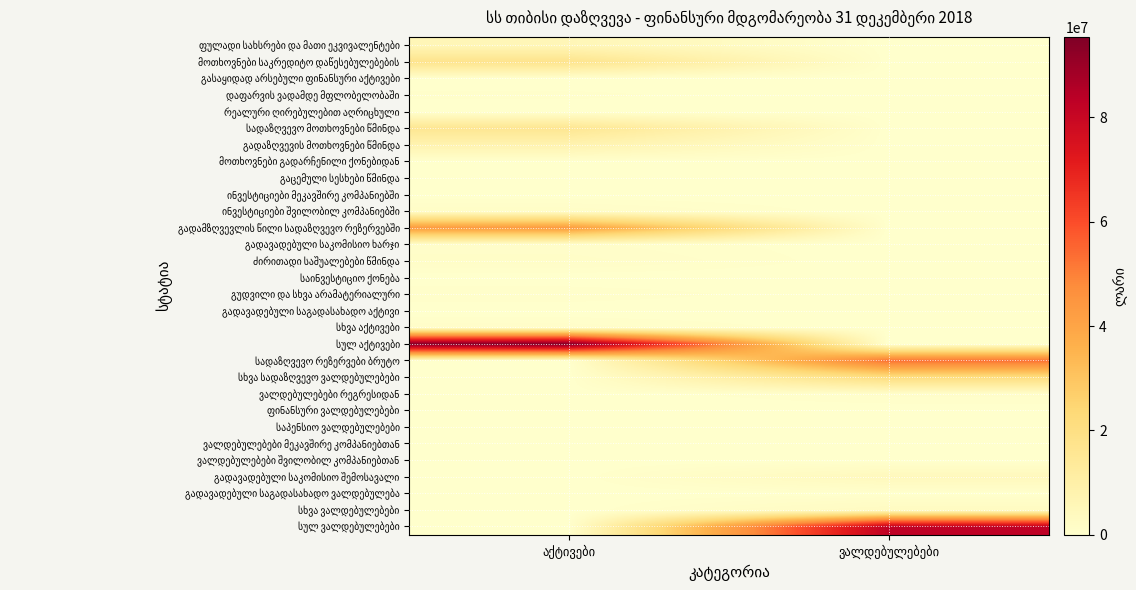

Is the value of ძირითადი საშუალებები წმინდა at ვალდებულებები greater than the value of დაფარვის ვადამდე მფლობელობაში at ვალდებულებები?

No